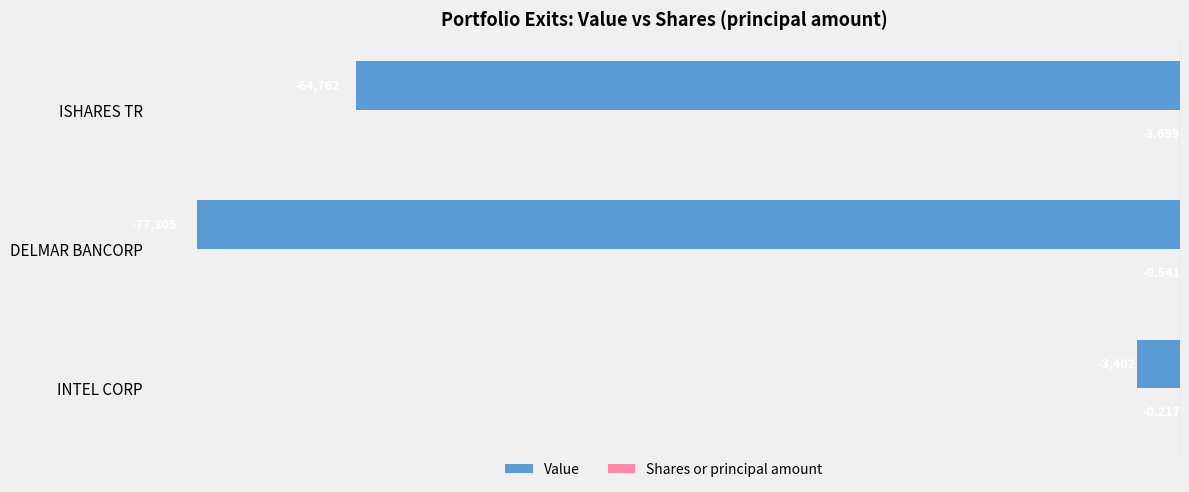

Which label corresponds to the largest value in the chart?

INTEL CORP